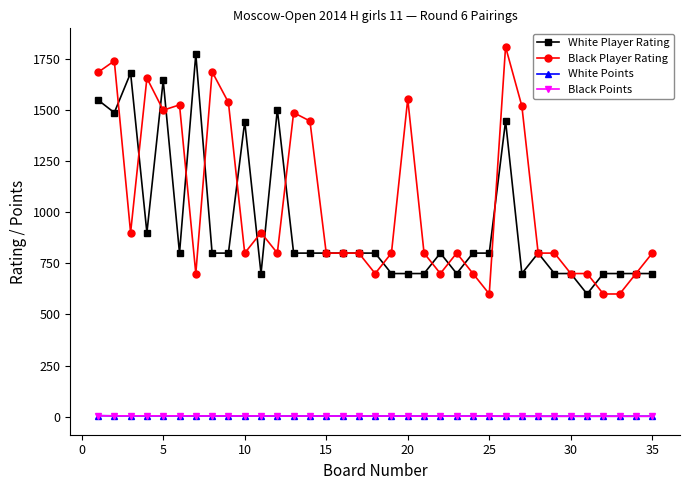

True or false: White Player Rating has more than 2 interior local peaks.

True